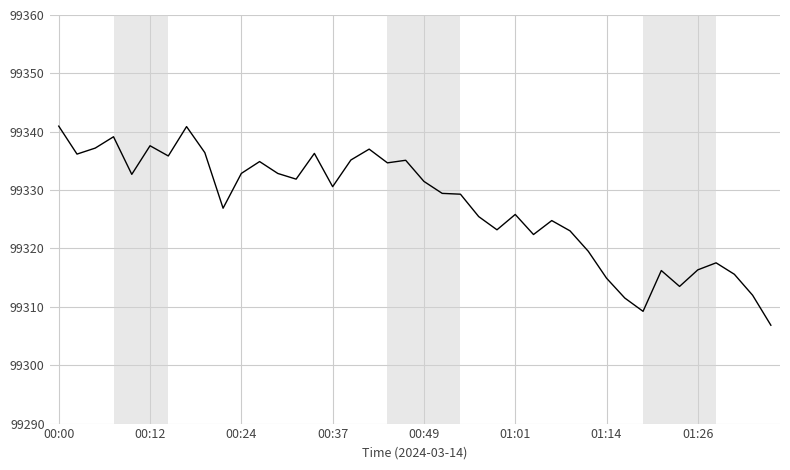

How many values are below 99330?

20